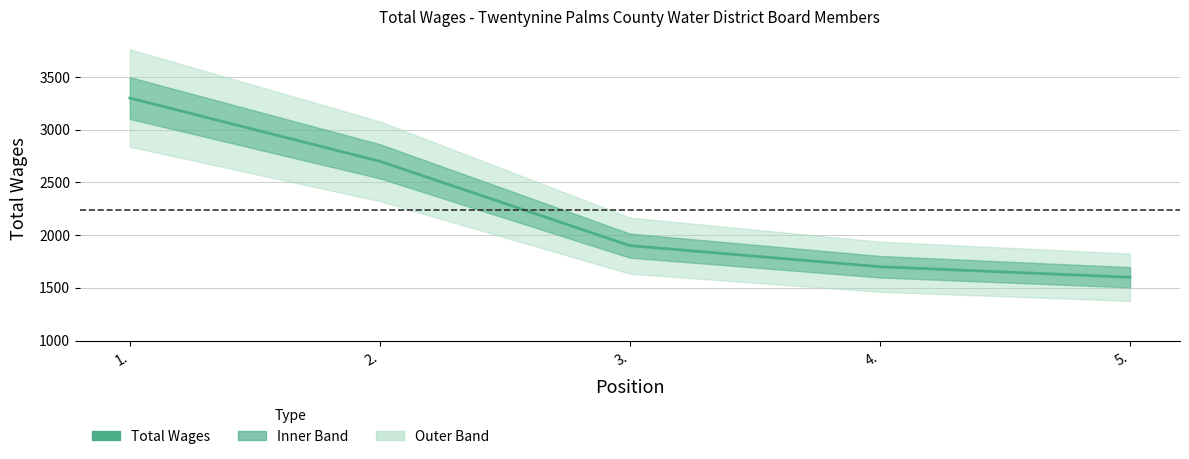

Reading left to right, what are all the values shown in this chart?

1.=3300	2.=2700	3.=1900	4.=1700	5.=1600